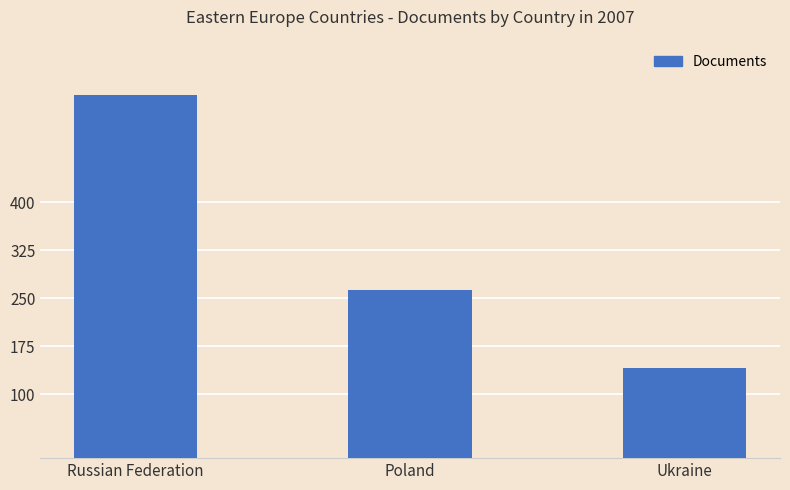

The value at Poland is 263. True or false?

True